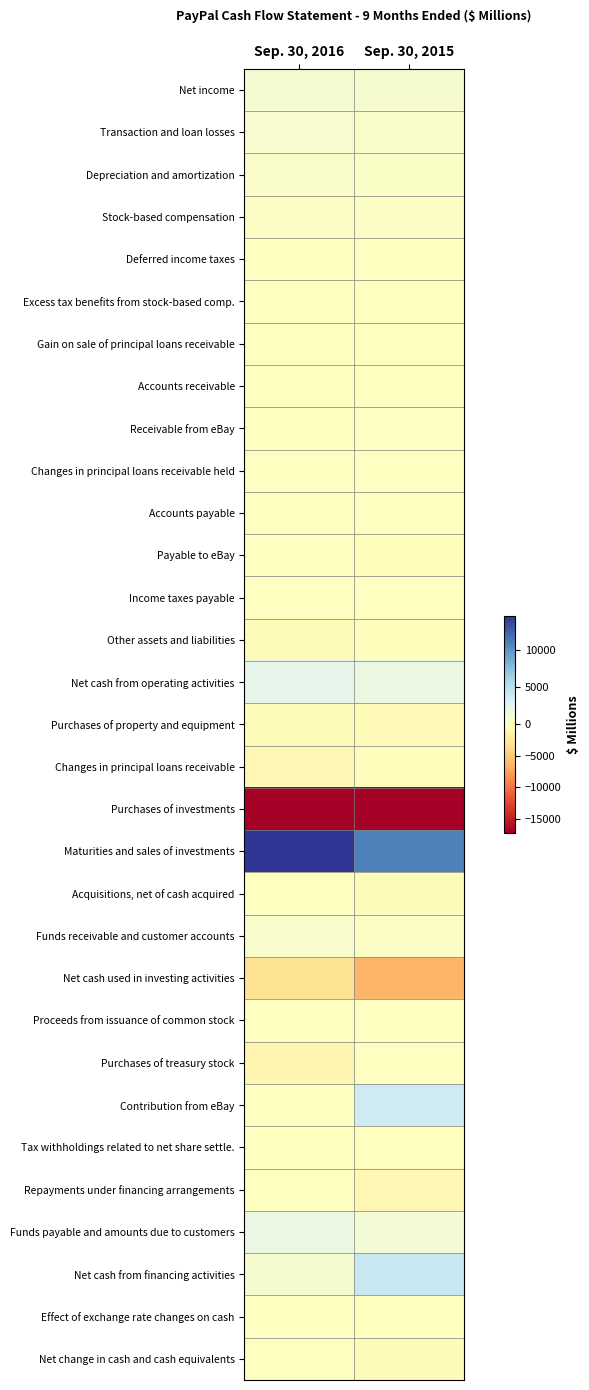

What is the smallest value displayed?

-17253